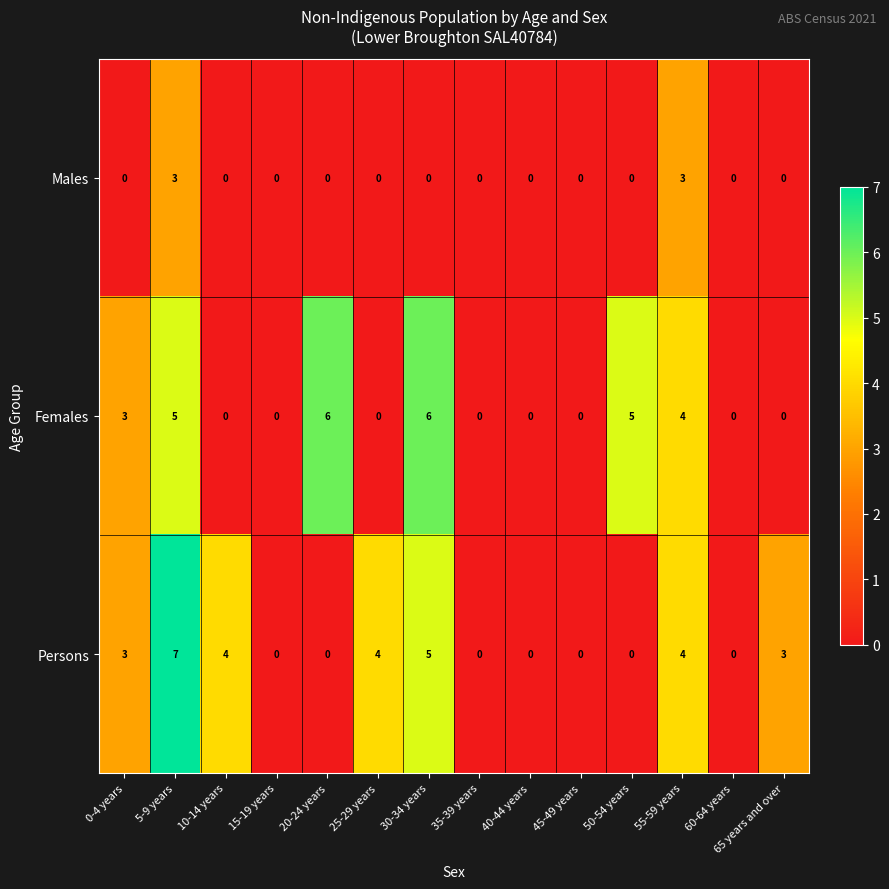

Count the number of categories in the chart.

14